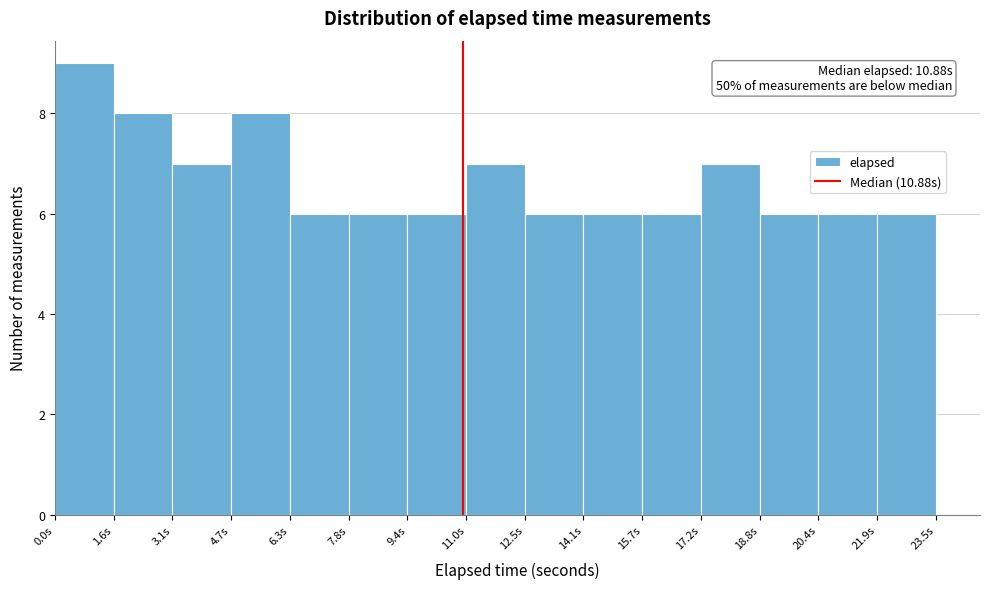

Which range on the x-axis has the tallest bar?

0.0 to 1.6